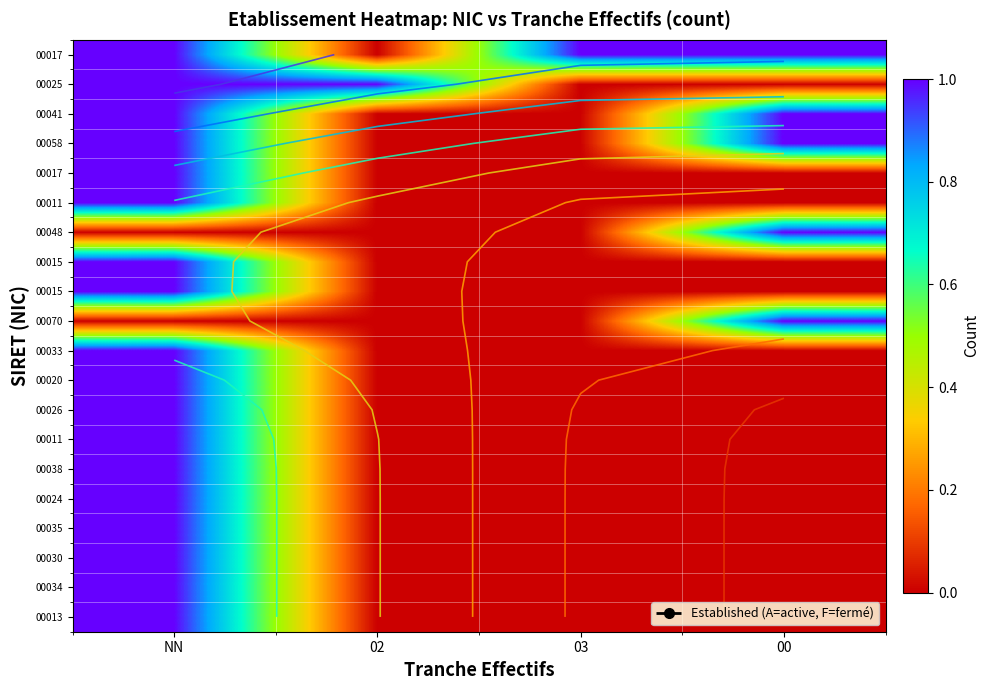

What is the total value across all series at 00?

5